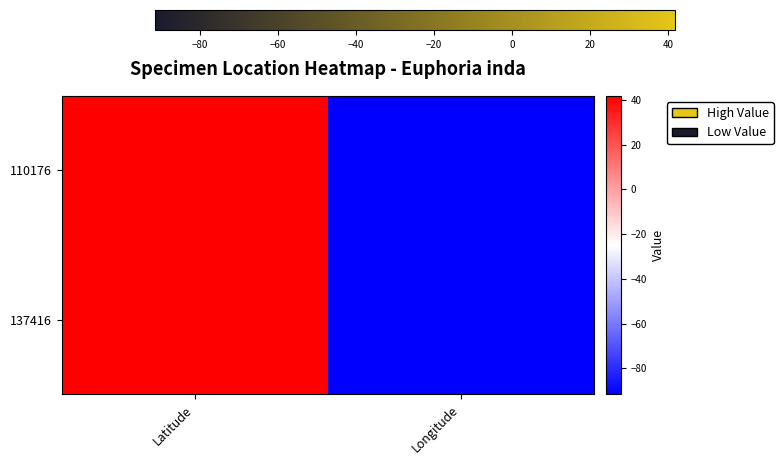

How many distinct data groups are displayed?

2